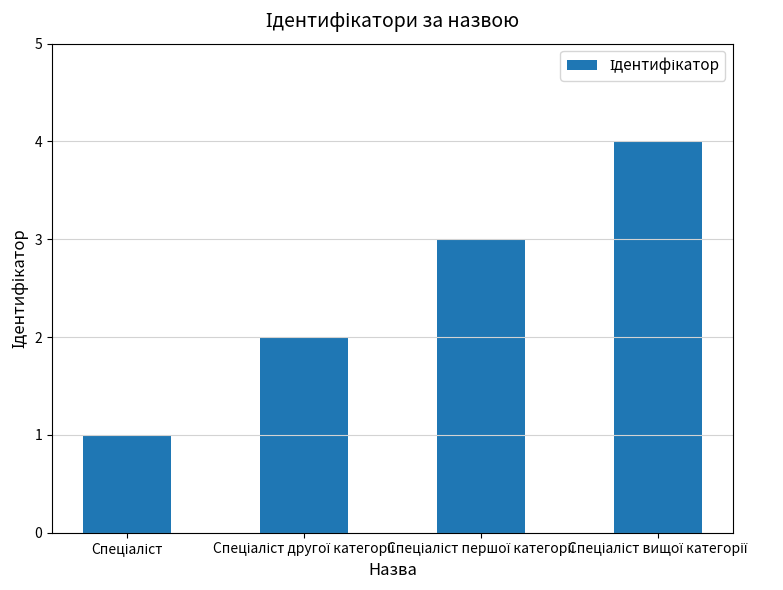

What is the value of the 1st bar from the left?

1